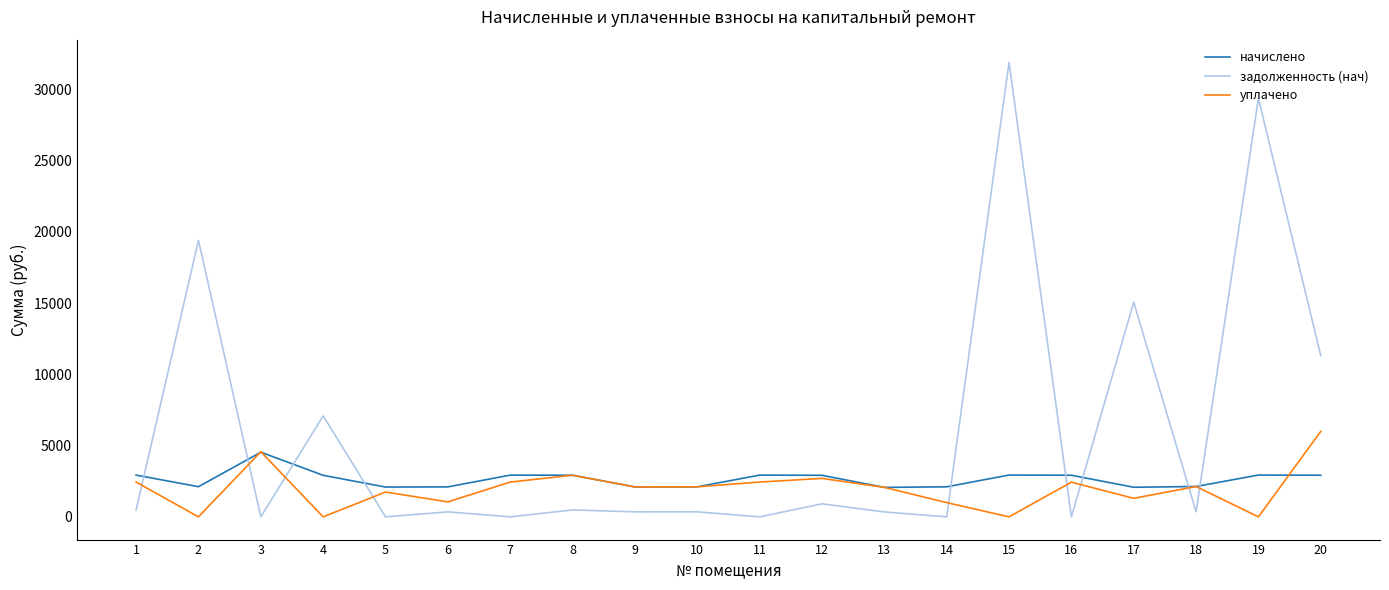

At how many categories does at least one series exceed 20375?

2